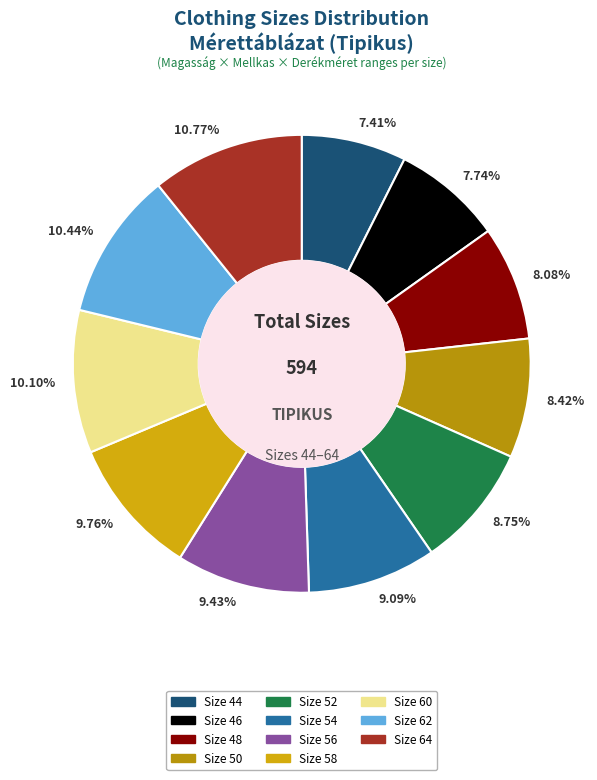

What is the ratio of the value at 10.10% to the value at 7.74%?

1.3